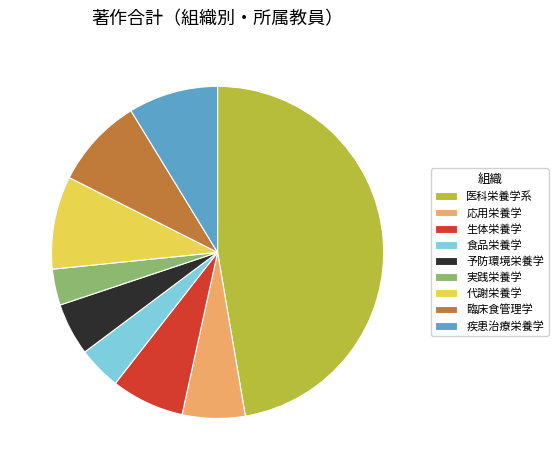

Do 医科栄養学系 and 疾患治療栄養学 together represent more than half of the pie?

Yes